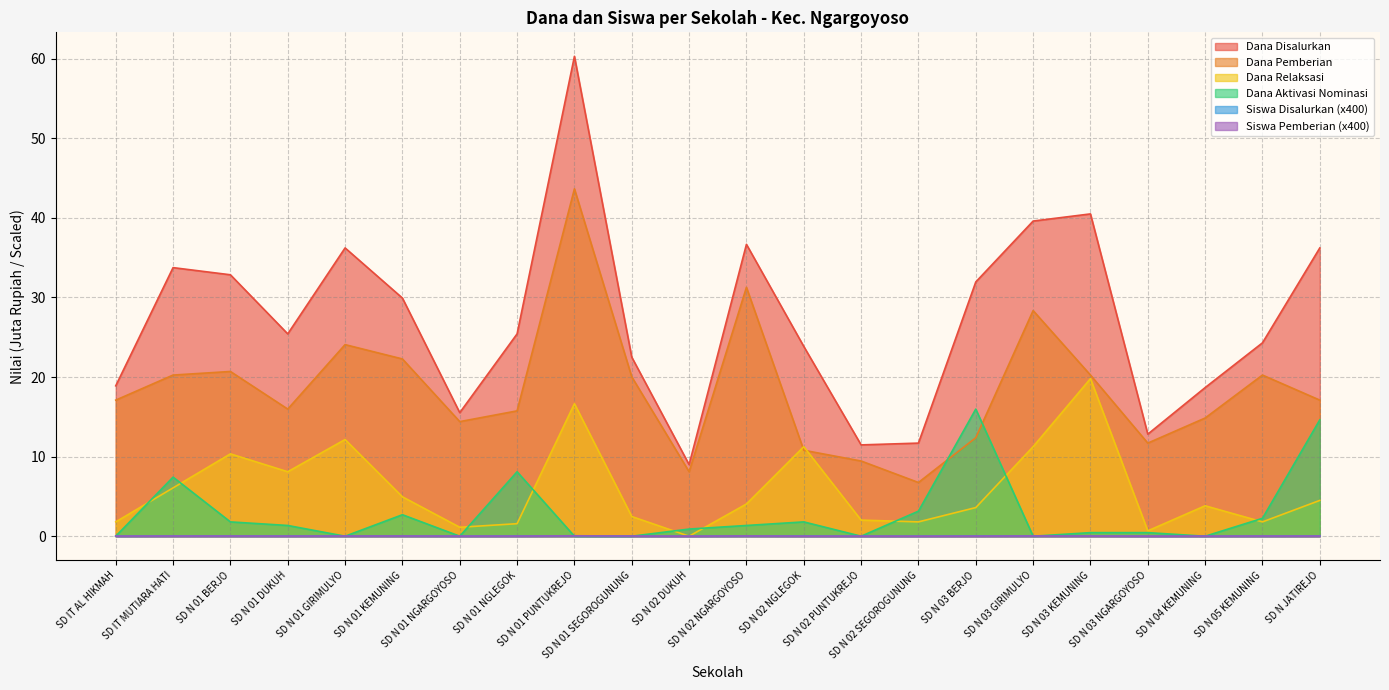

Which category has the lowest value across all series?

SD N 02 DUKUH